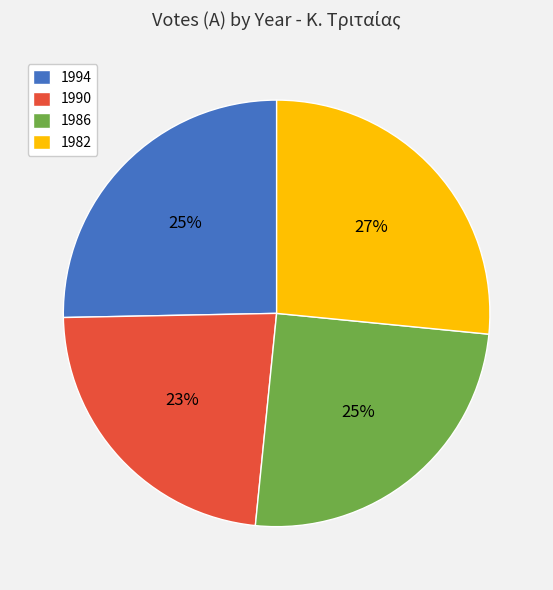

Which category has the biggest portion of the pie?

1982